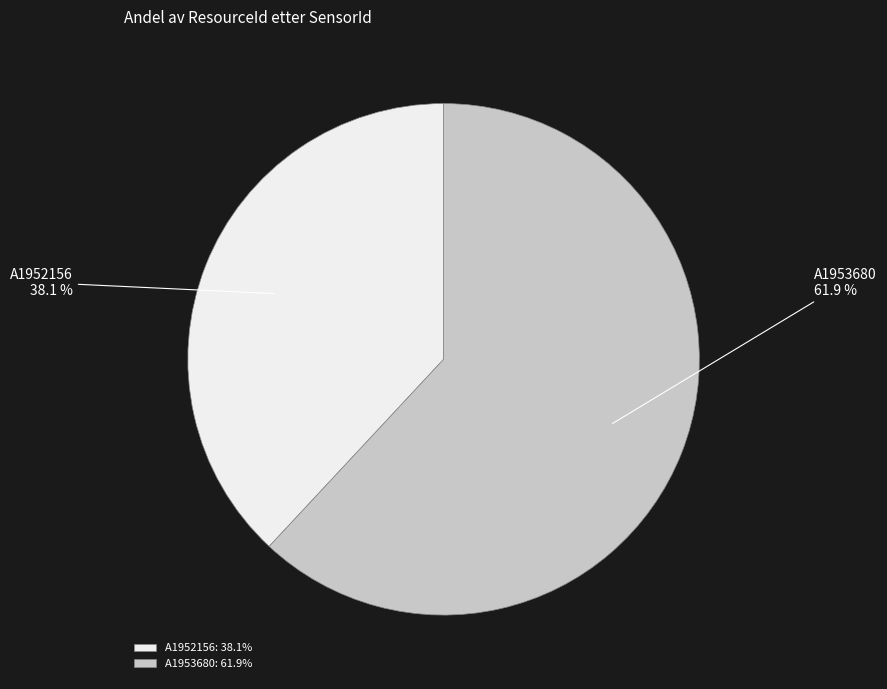

What percentage is NOT represented by A1953680?

38.1%